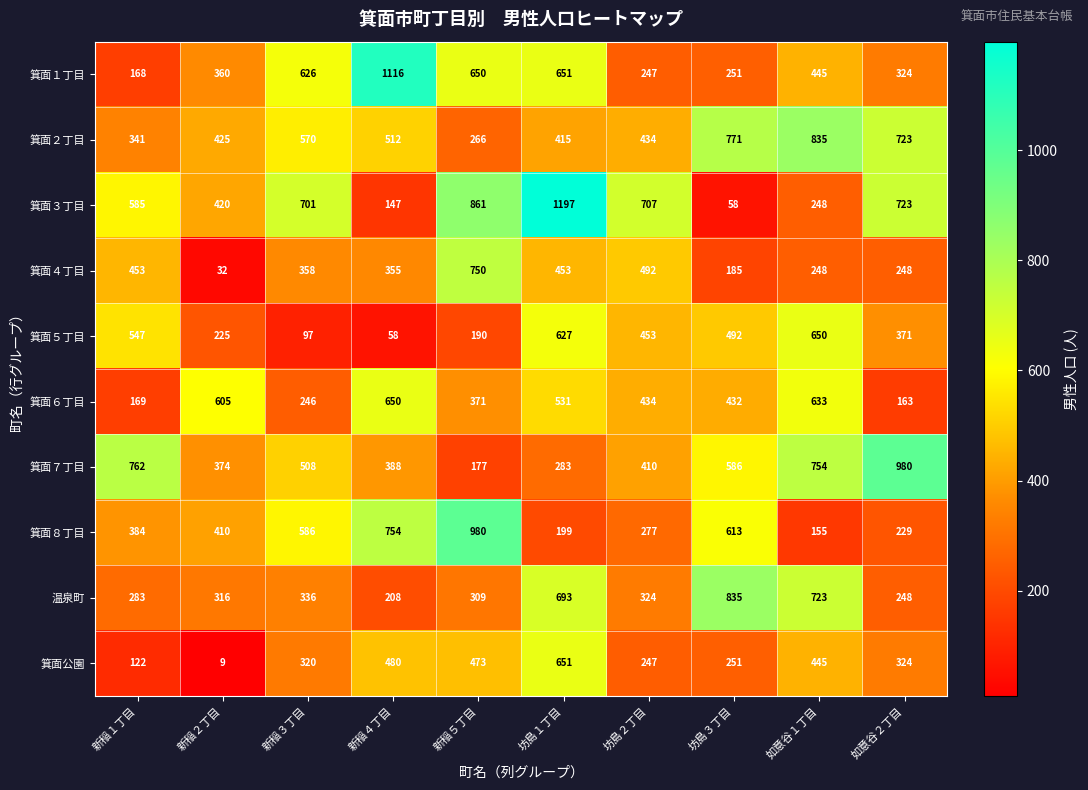

How many data points does each series have?

10